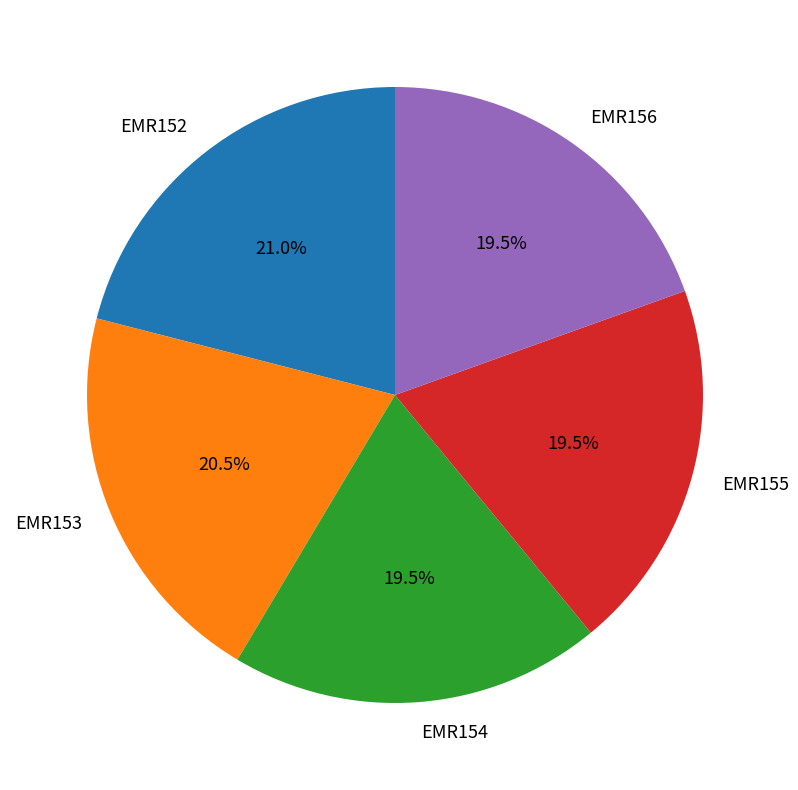

True or false: EMR152 accounts for 21% of the total.

True